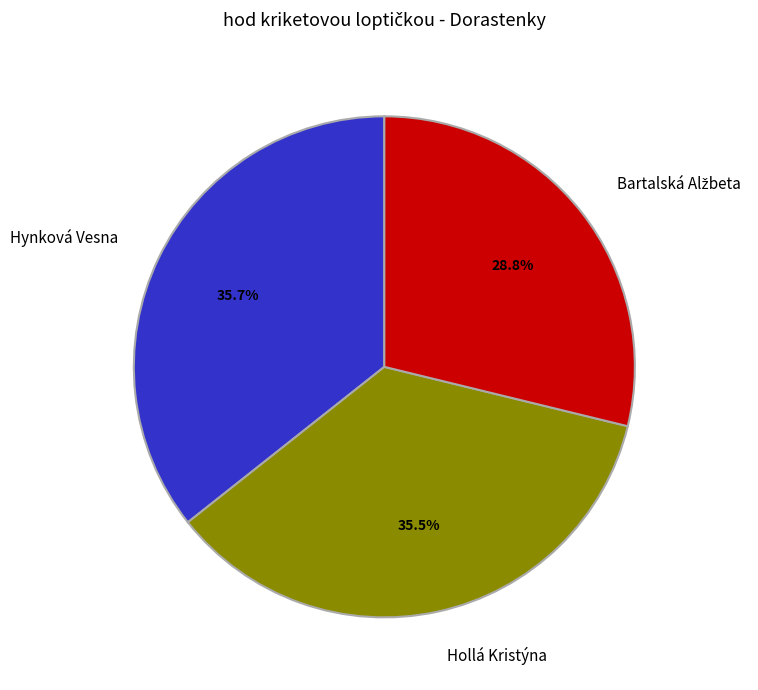

Approximately how many times larger is the value at Hollá Kristýna compared to Hynková Vesna?

1.0